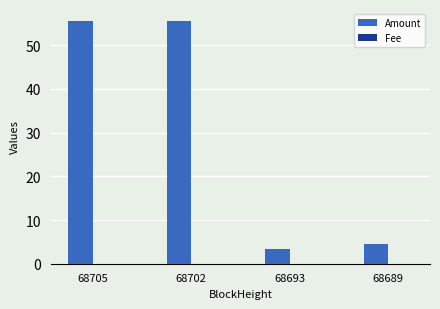

Which series has the largest total across all categories?

Amount